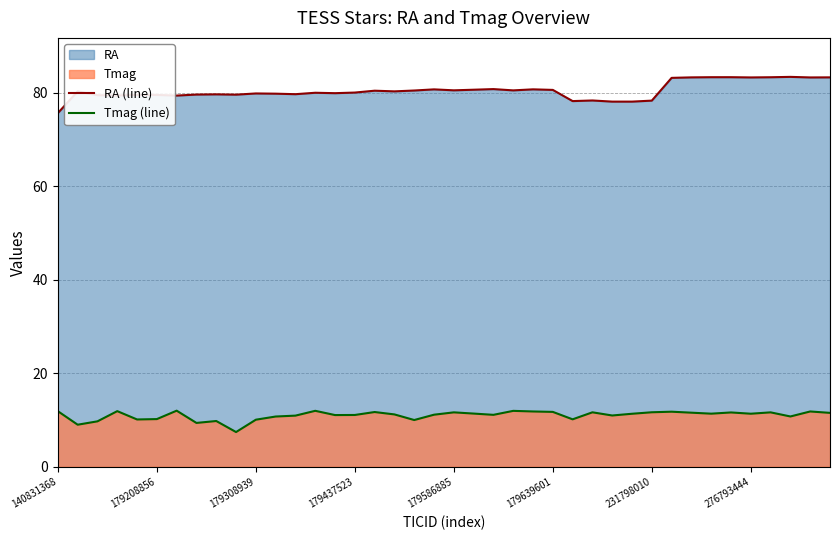

True or false: Tmag (line) and RA (line) cross at least once.

False